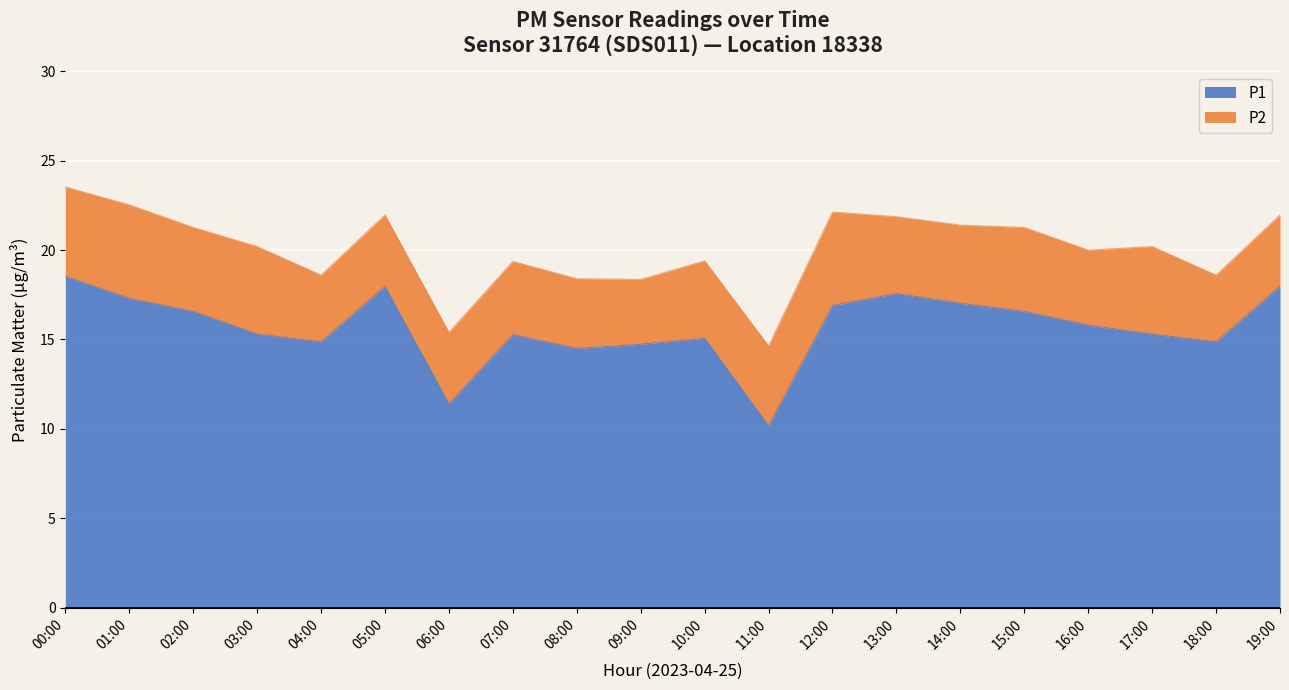

List the labels in order of value, largest first.

00:00, 05:00, 19:00, 13:00, 01:00, 14:00, 12:00, 02:00, 15:00, 16:00, 03:00, 17:00, 07:00, 10:00, 04:00, 18:00, 09:00, 08:00, 06:00, 11:00